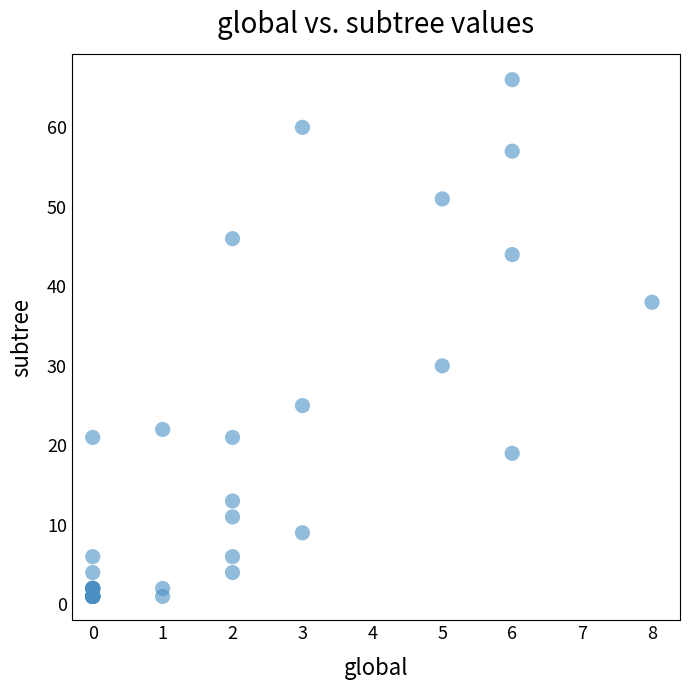

What Y value in the scatter plot is closest to 33?

30